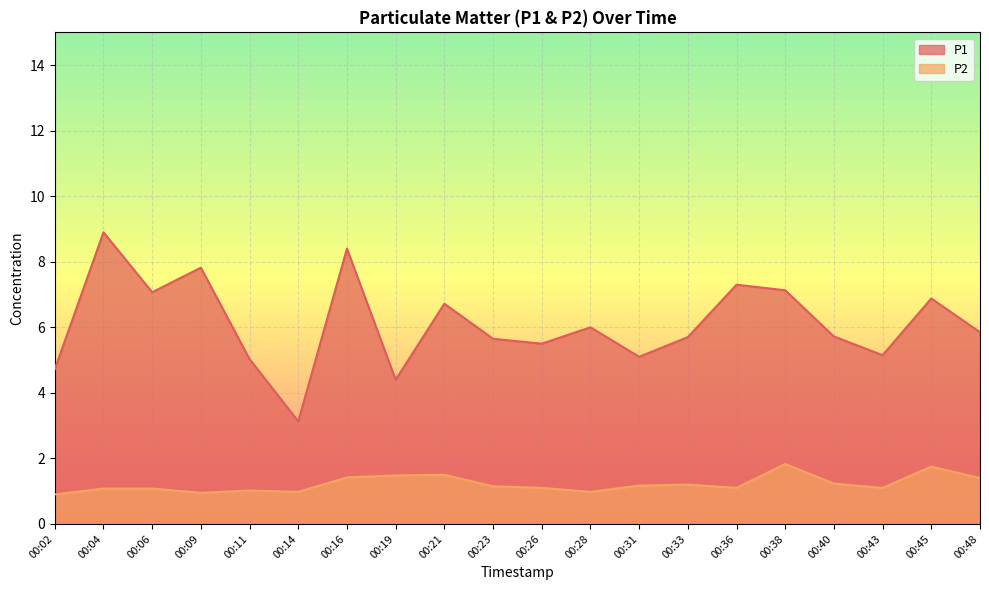

Reading left to right, transcribe all the data shown in this chart.

P1: 00:02=4.7	00:04=8.9	00:06=7.1	00:09=7.8	00:11=5.0	00:14=3.1	00:16=8.4	00:19=4.4	00:21=6.7	00:23=5.7	00:26=5.5	00:28=6.0	00:31=5.1	00:33=5.7	00:36=7.3	00:38=7.1	00:40=5.7	00:43=5.2	00:45=6.9	00:48=5.8
P2: 00:02=0.9	00:04=1.1	00:06=1.1	00:09=0.9	00:11=1.0	00:14=1.0	00:16=1.4	00:19=1.5	00:21=1.5	00:23=1.1	00:26=1.1	00:28=1.0	00:31=1.2	00:33=1.2	00:36=1.1	00:38=1.8	00:40=1.2	00:43=1.1	00:45=1.8	00:48=1.4